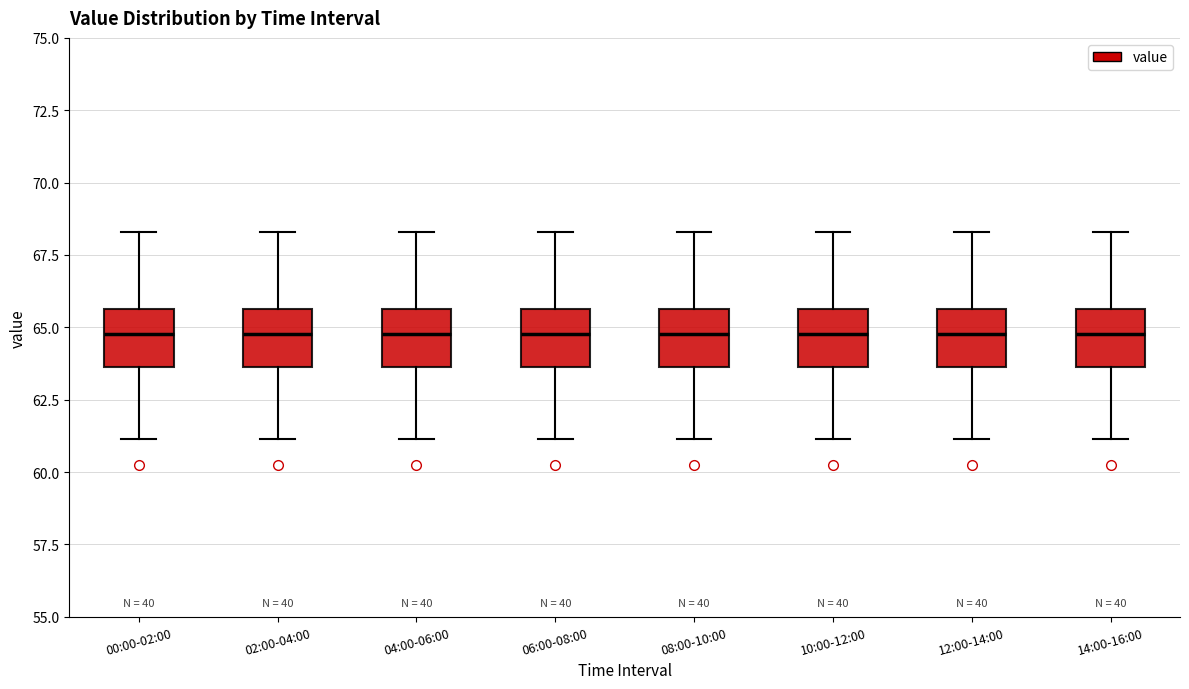

Reading left to right, read every box against the y-axis: the position of its median line, the range the box covers, and the ends of its whiskers. The values are not printed on the chart, so give them approximately, as read against the axis.

00:00-02:00: median 65.0, box 63.5 to 65.5, whiskers 61.0 to 68.5
02:00-04:00: median 65.0, box 63.5 to 65.5, whiskers 61.0 to 68.5
04:00-06:00: median 65.0, box 63.5 to 65.5, whiskers 61.0 to 68.5
06:00-08:00: median 65.0, box 63.5 to 65.5, whiskers 61.0 to 68.5
08:00-10:00: median 65.0, box 63.5 to 65.5, whiskers 61.0 to 68.5
10:00-12:00: median 65.0, box 63.5 to 65.5, whiskers 61.0 to 68.5
12:00-14:00: median 65.0, box 63.5 to 65.5, whiskers 61.0 to 68.5
14:00-16:00: median 65.0, box 63.5 to 65.5, whiskers 61.0 to 68.5